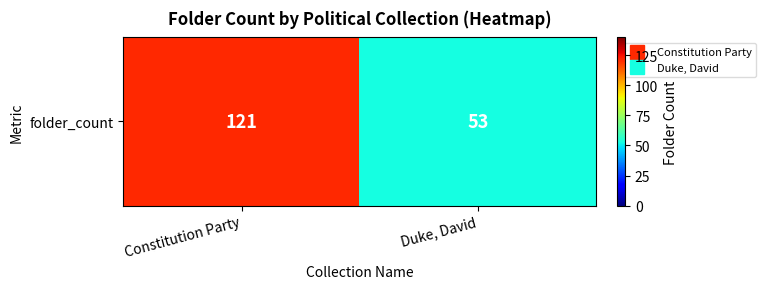

Is it true that the value at Constitution Party is 68?

False